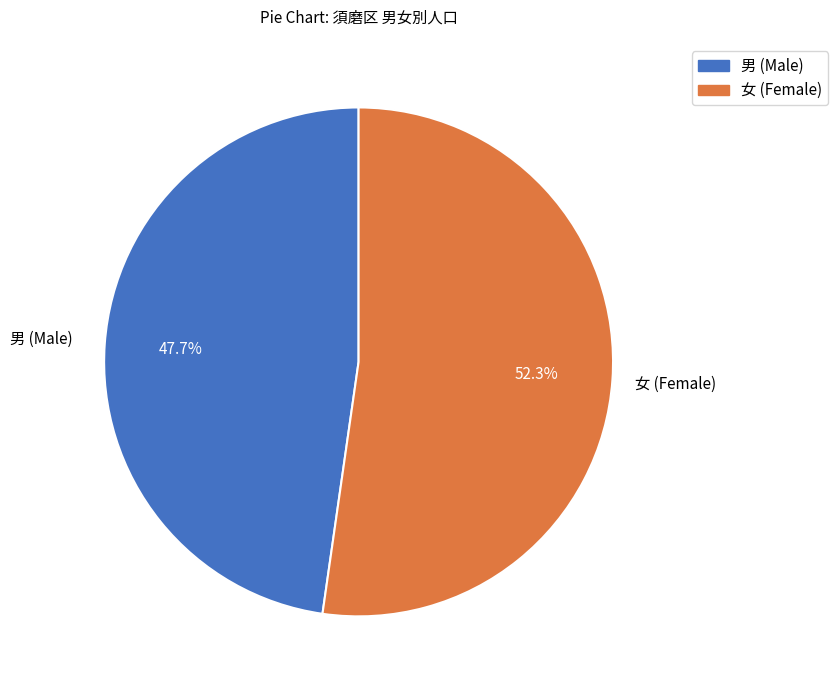

Does any single category account for the majority?

Yes